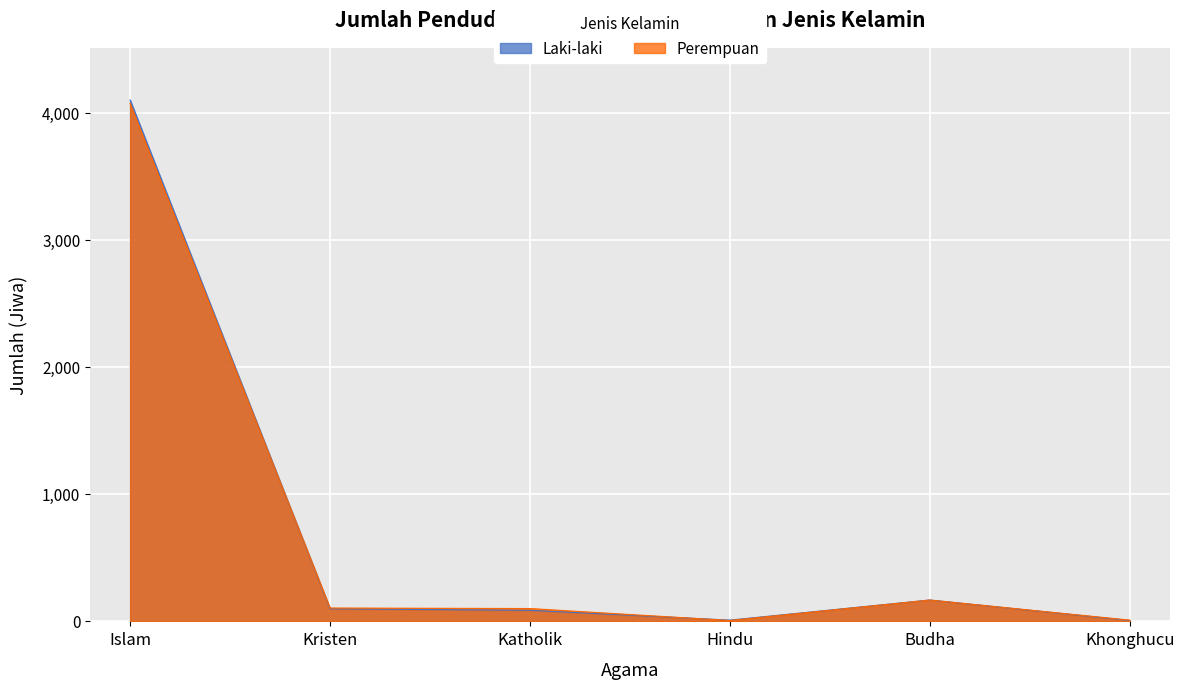

True or false: Laki-laki has a value of 87 at Katholik.

True